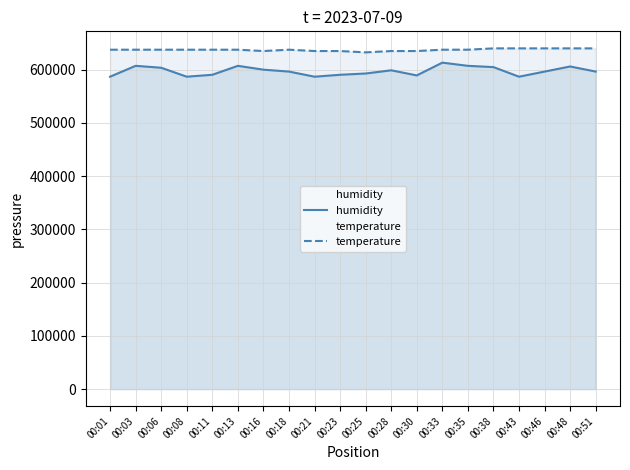

Is the value of temperature at 00:06 greater than the value of humidity at 00:48?

Yes